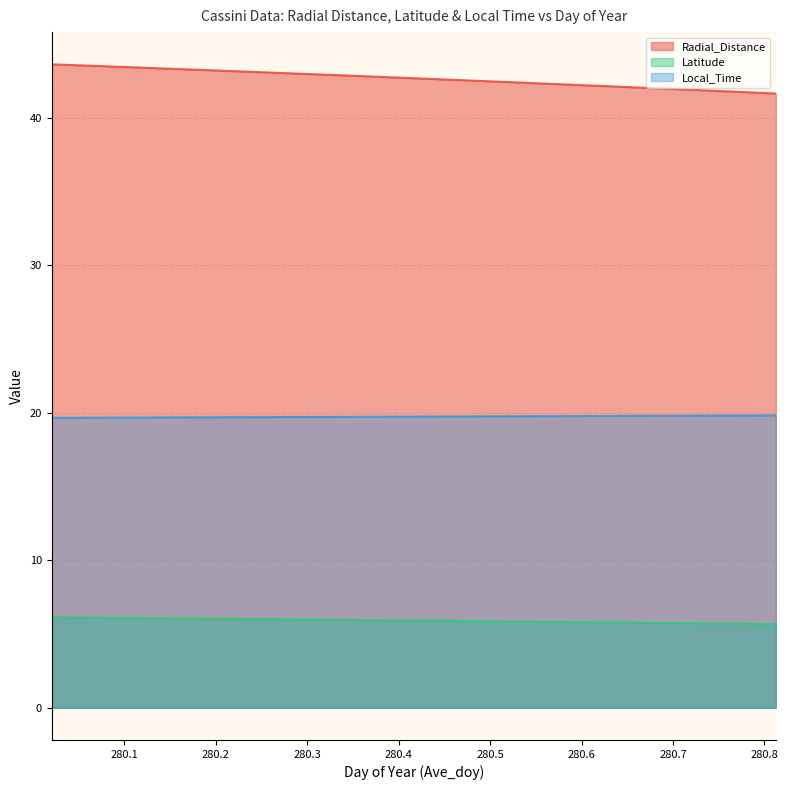

True or false: Radial_Distance has a value of 75.3 at 280.2708.

False